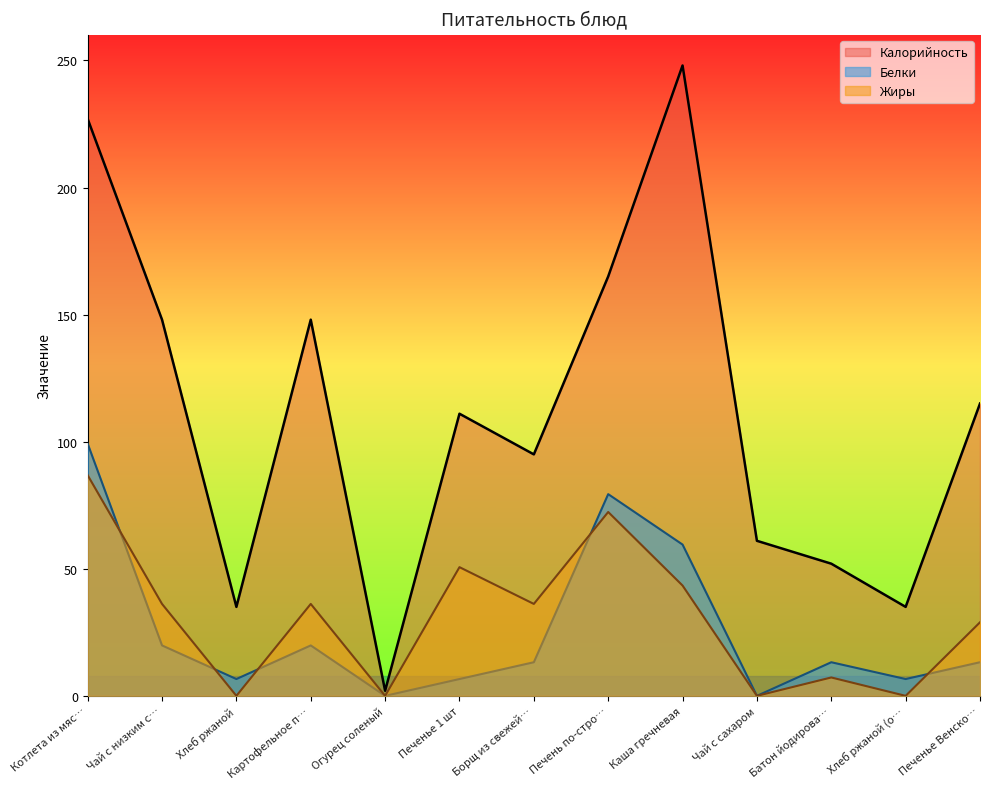

At Хлеб ржаной, list the series in order from largest to smallest.

Калорийность, Белки, Жиры